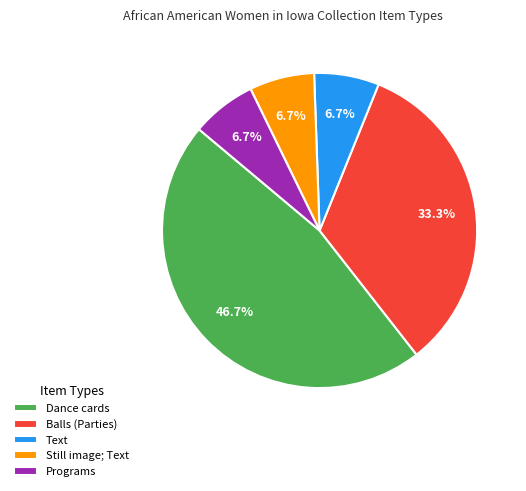

What is the ratio of the value at Balls (Parties) to the value at Dance cards?

0.7